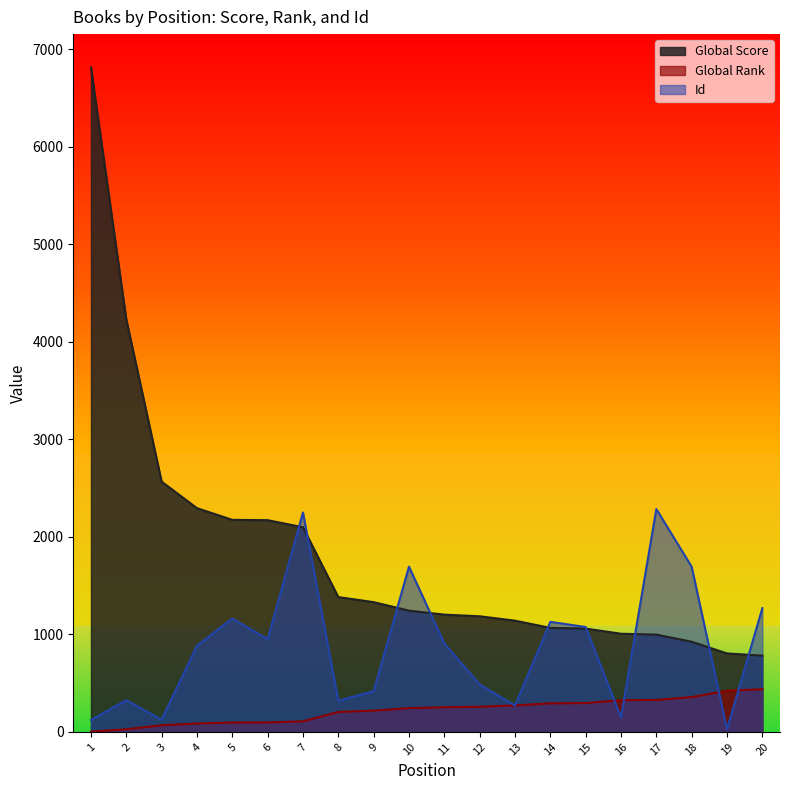

True or false: Global Score and Global Rank intersect in this chart.

False